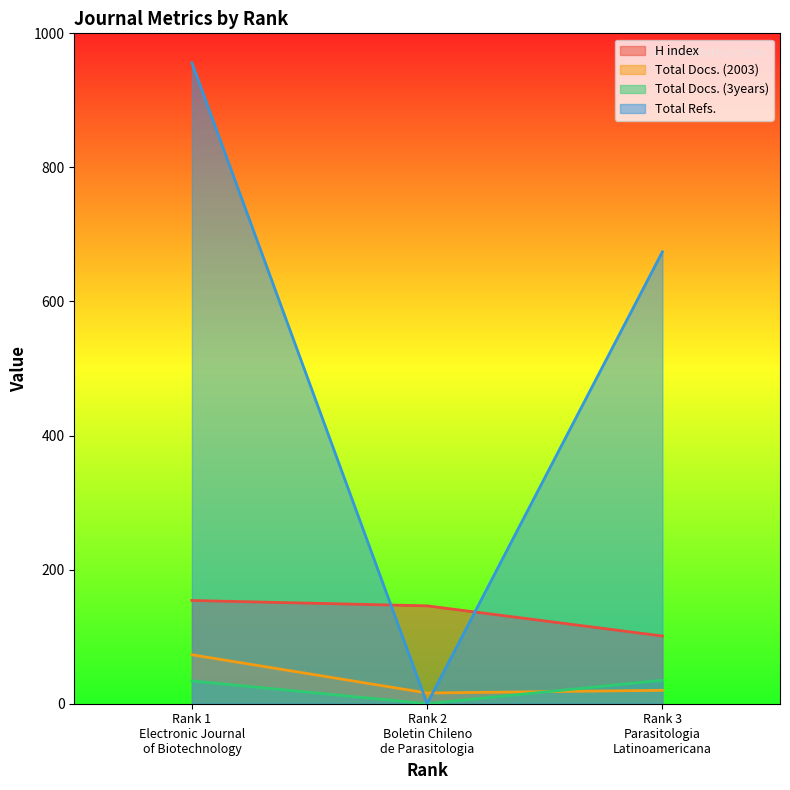

What are all the series names shown in the legend?

H index, Total Docs. (2003), Total Docs. (3years), Total Refs.